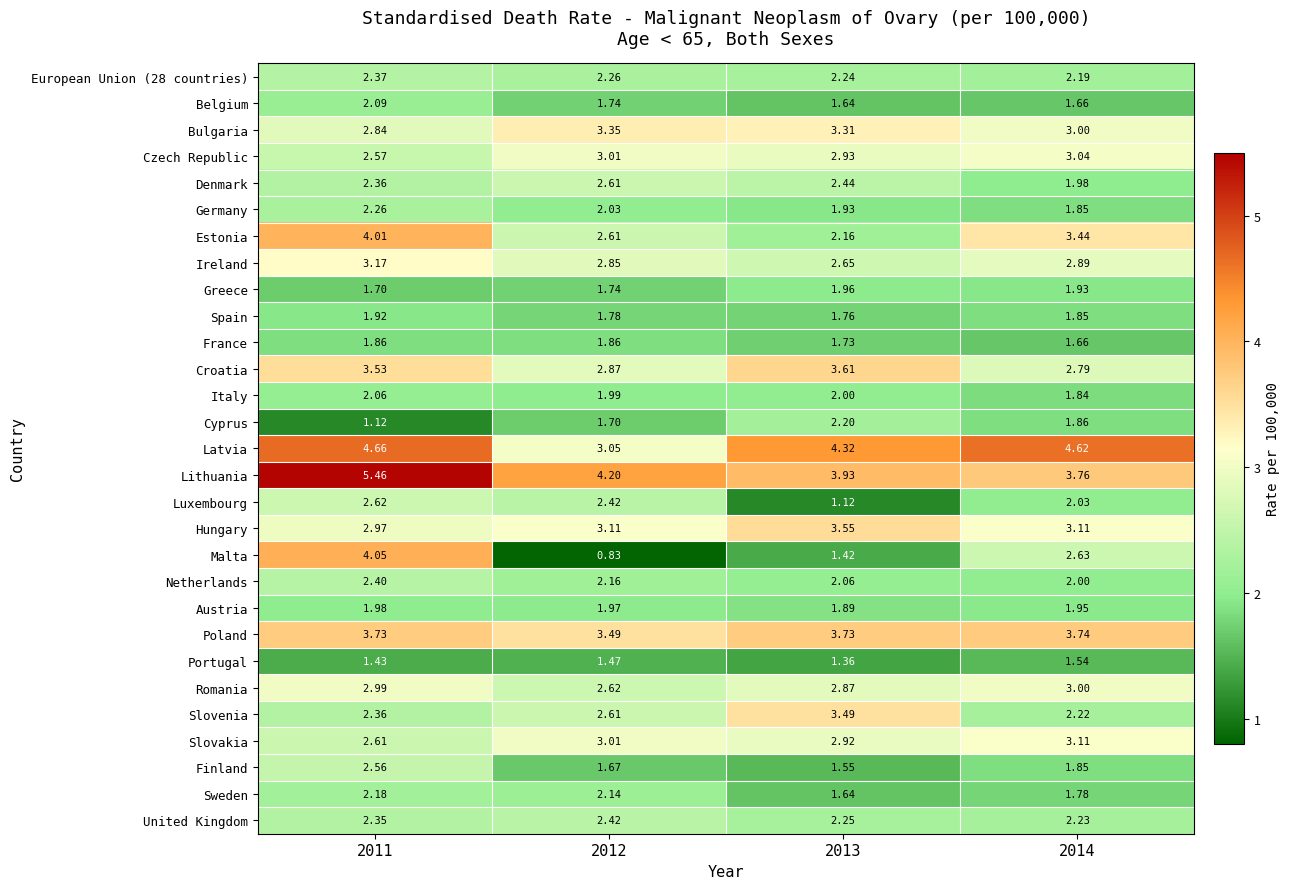

Which series has the largest total across all categories?

Lithuania